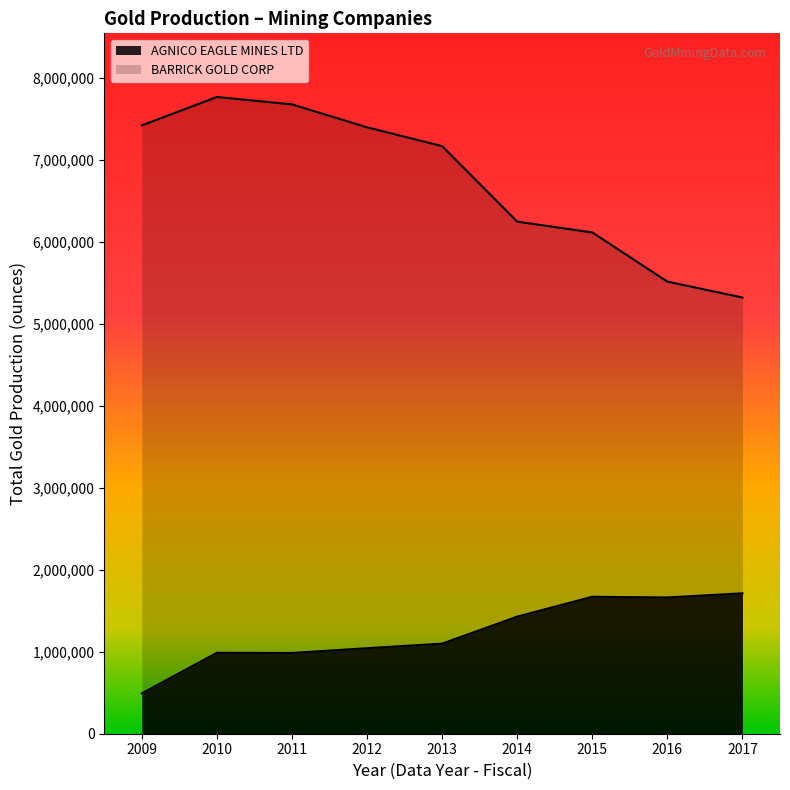

Reading left to right, extract all data points from this chart.

AEM_production: 2009=492972	2010=987607	2011=985460	2012=1043811	2013=1099335	2014=1429288	2015=1671340	2016=1662888	2017=1713533
ABX_production: 2009=7423000	2010=7770000	2011=7680000	2012=7400000	2013=7170000	2014=6249000	2015=6117000	2016=5517000	2017=5323000